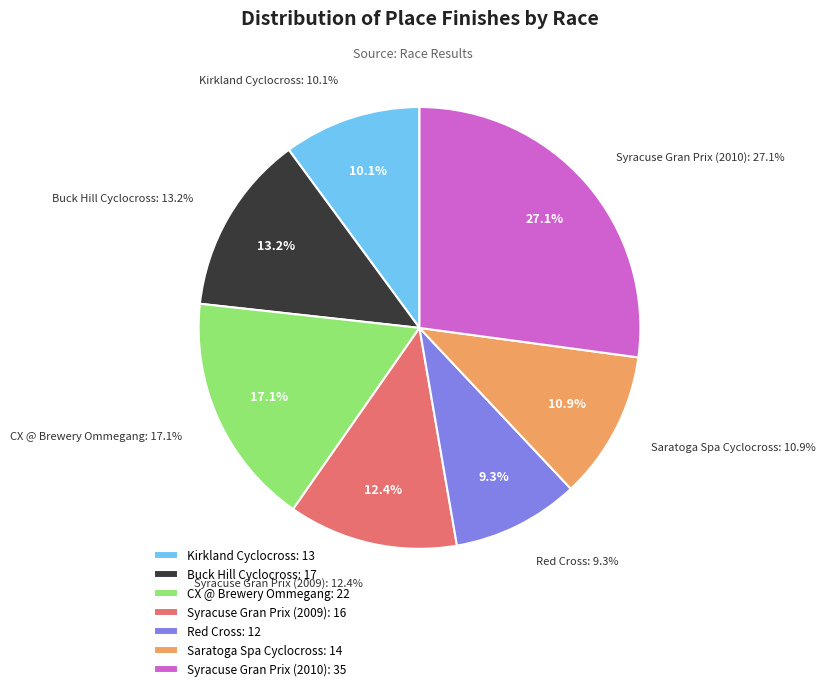

To the nearest percent, what percentage of the pie is Buck Hill Cyclocross?

13%